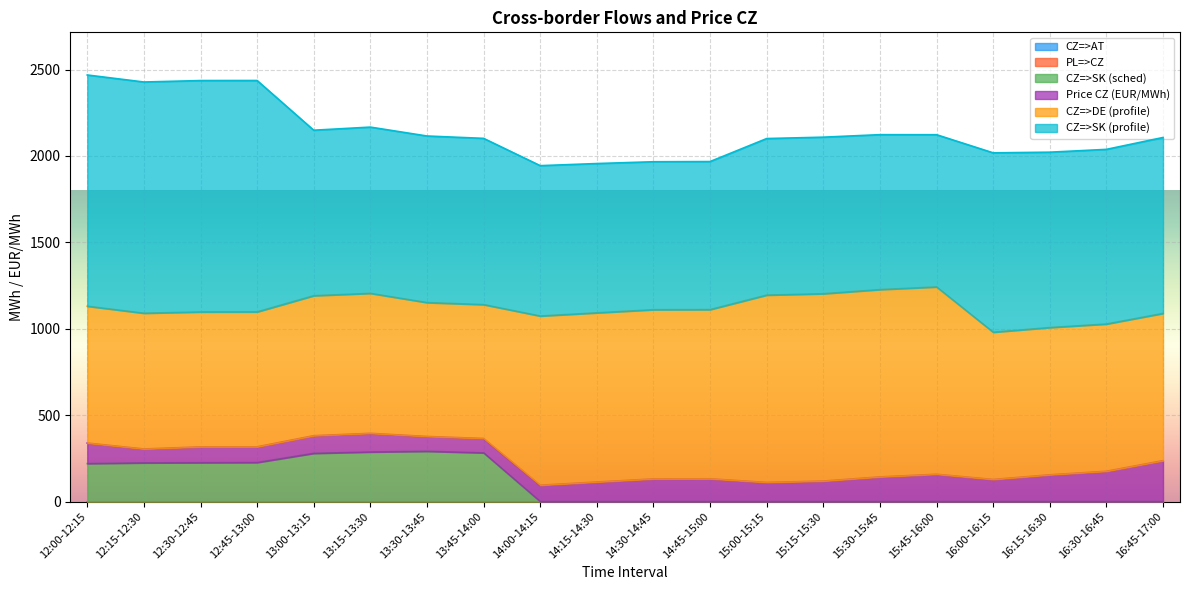

What is the label of the 18th point from the left?

16:15-16:30